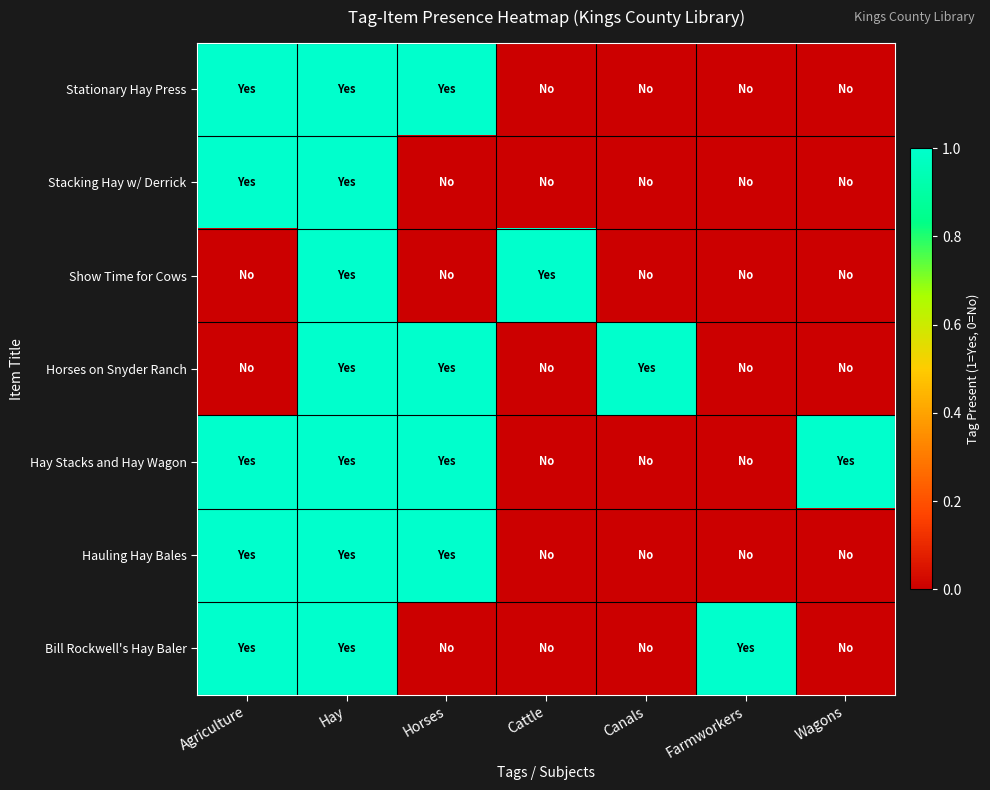

Reading left to right, extract all data points from this chart.

Stationary Hay Press: Agriculture=1	Hay=1	Horses=1	Cattle=0	Canals=0	Farmworkers=0	Wagons=0
Stacking Hay w/ Derrick: Agriculture=1	Hay=1	Horses=0	Cattle=0	Canals=0	Farmworkers=0	Wagons=0
Show Time for Cows: Agriculture=0	Hay=1	Horses=0	Cattle=1	Canals=0	Farmworkers=0	Wagons=0
Horses on Snyder Ranch: Agriculture=0	Hay=1	Horses=1	Cattle=0	Canals=1	Farmworkers=0	Wagons=0
Hay Stacks and Hay Wagon: Agriculture=1	Hay=1	Horses=1	Cattle=0	Canals=0	Farmworkers=0	Wagons=1
Hauling Hay Bales: Agriculture=1	Hay=1	Horses=1	Cattle=0	Canals=0	Farmworkers=0	Wagons=0
Bill Rockwell's Hay Baler: Agriculture=1	Hay=1	Horses=0	Cattle=0	Canals=0	Farmworkers=1	Wagons=0